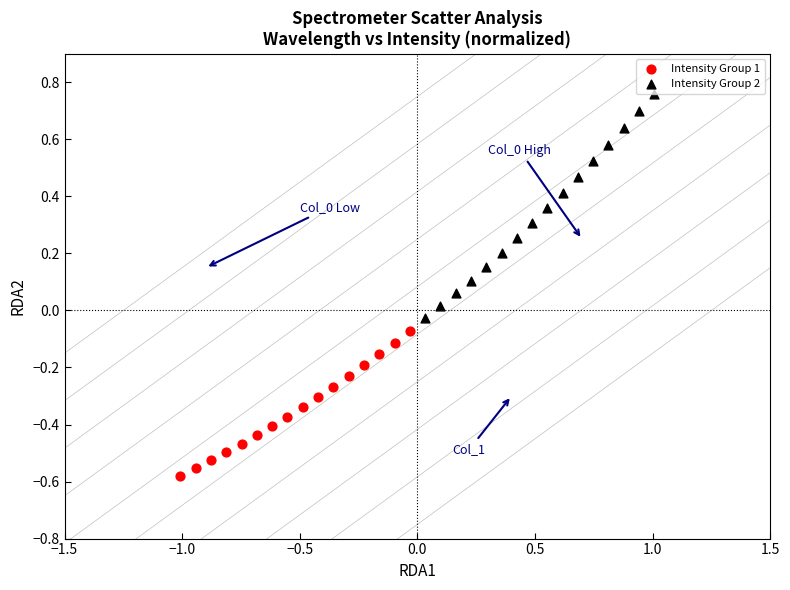

What are all the series names shown in the legend?

Intensity Group 1, Intensity Group 2